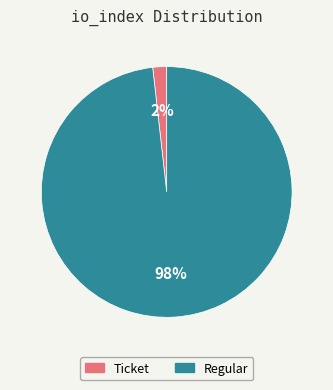

True or false: Regular accounts for 87% of the total.

False